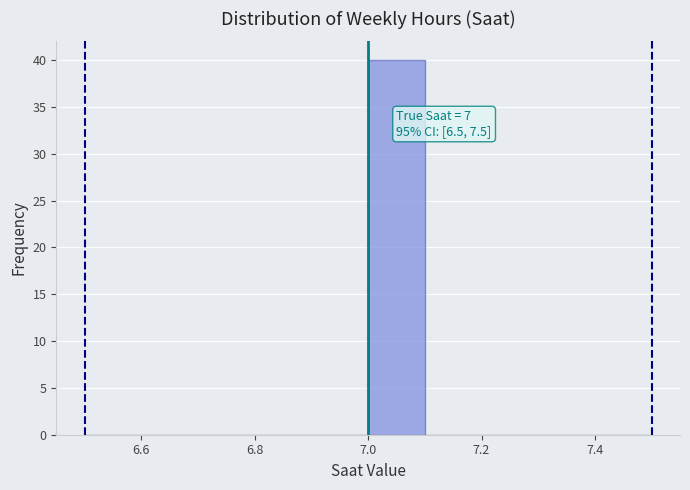

Over which range of the x-axis is the bar tallest?

7.0 to 7.1